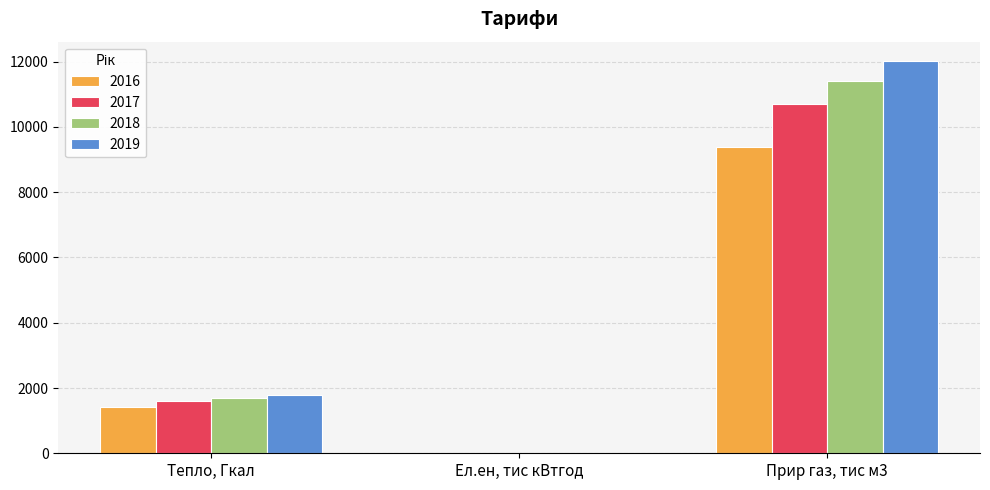

The 2016 series shows 2000.5 at Тепло, Гкал. True or false?

False